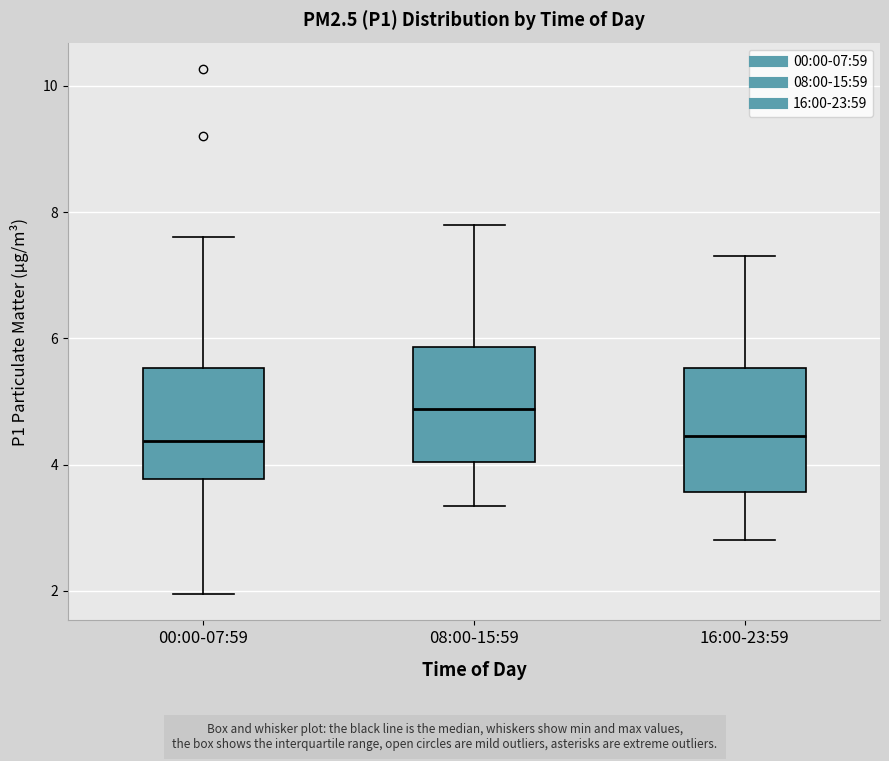

Where is the lower edge of the box for 08:00-15:59 on the y-axis? The values are not printed on the chart, so give them approximately, as read against the axis.

4.0